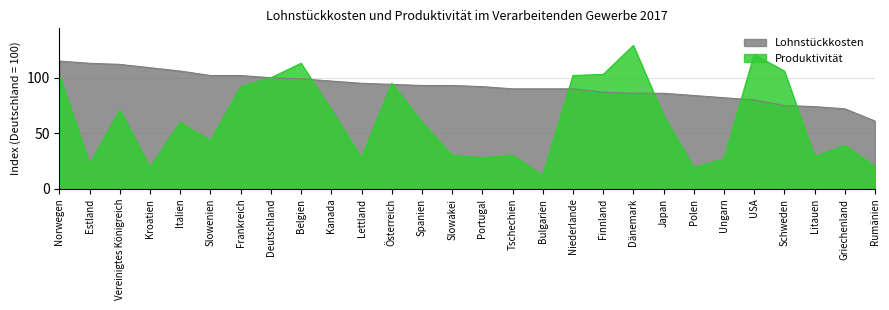

What position from the right is Ungarn?

6